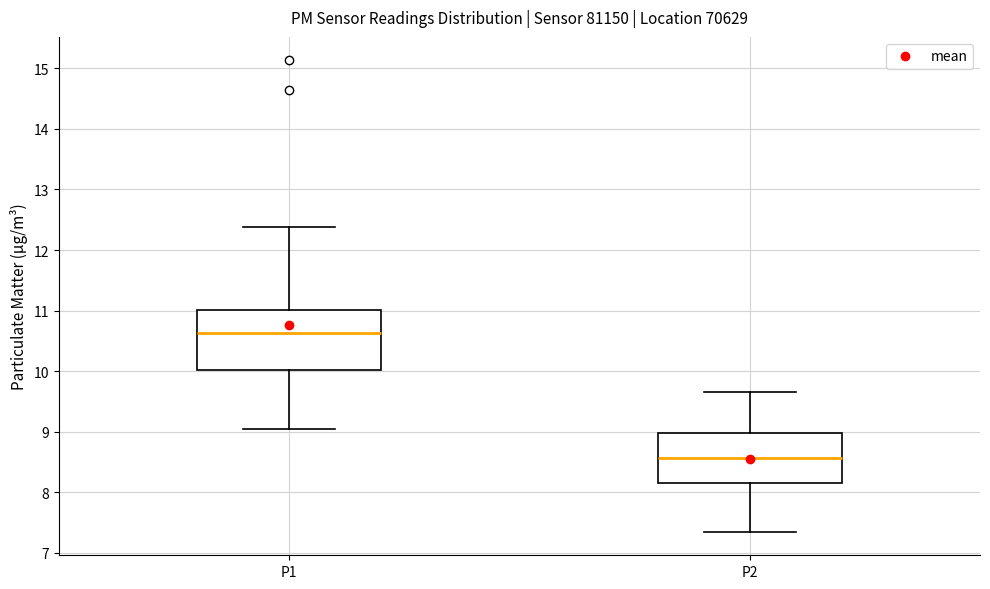

Which box's median line is the lowest?

P2